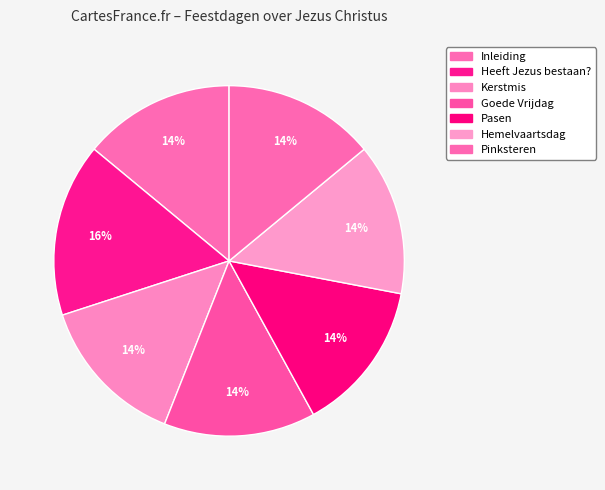

Count the number of slices in the pie.

7